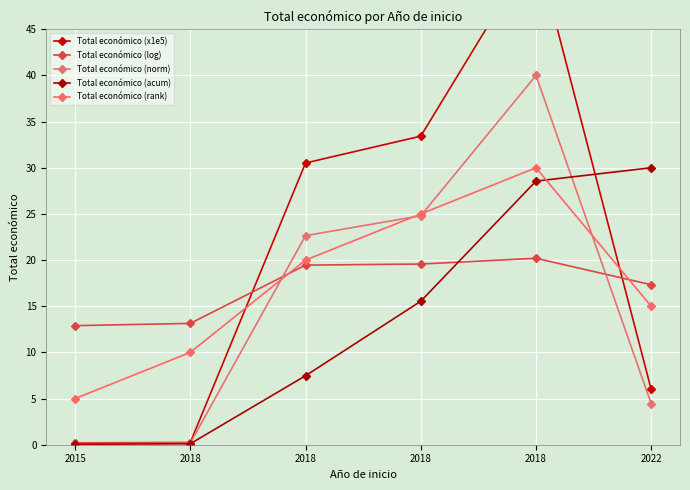

Reading right to left, what are all the values shown in this chart?

Total económico (x1e5): 2022=6.0	2018=53.9	2018=33.4	2018=30.5	2018=0.2	2015=0.2
Total económico (log): 2022=17.3	2018=20.2	2018=19.6	2018=19.5	2018=13.1	2015=12.9
Total económico (norm): 2022=4.4	2018=40.0	2018=24.8	2018=22.6	2018=0.2	2015=0.1
Total económico (acum): 2022=30.0	2018=28.6	2018=15.5	2018=7.5	2018=0.1	2015=0.0
Total económico (rank): 2022=15.0	2018=30.0	2018=25.0	2018=20.0	2018=10.0	2015=5.0